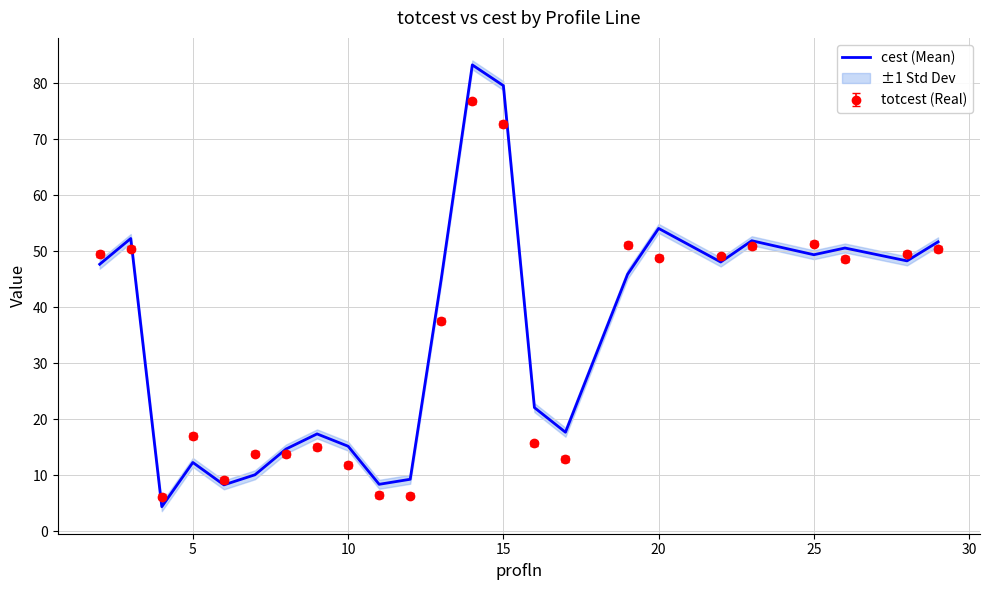

The value of cest (Mean) at 15 is 79.6. True or false?

True